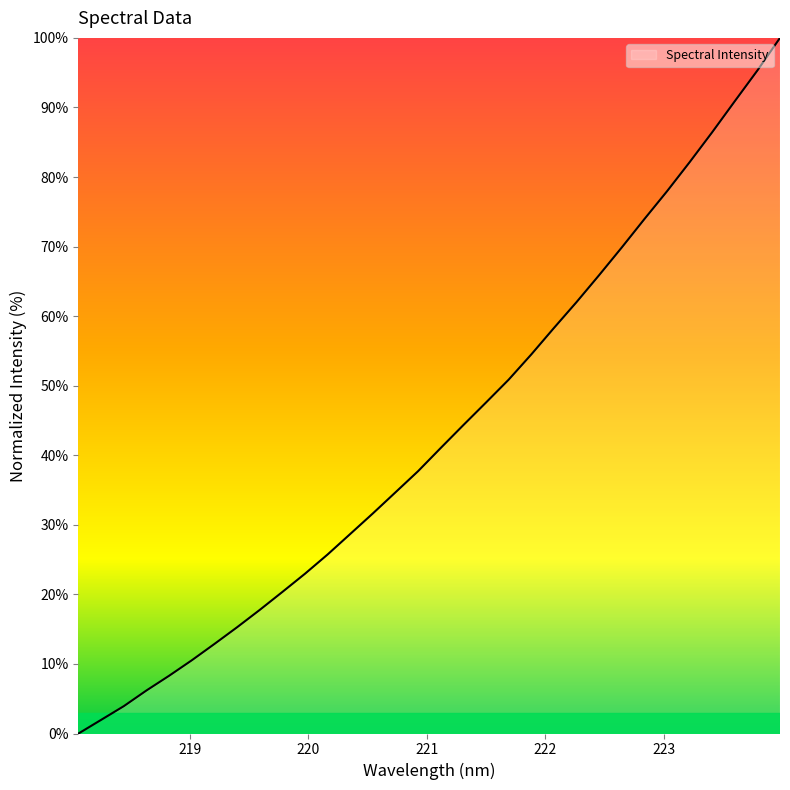

What is the maximum value shown in the chart?

100.0